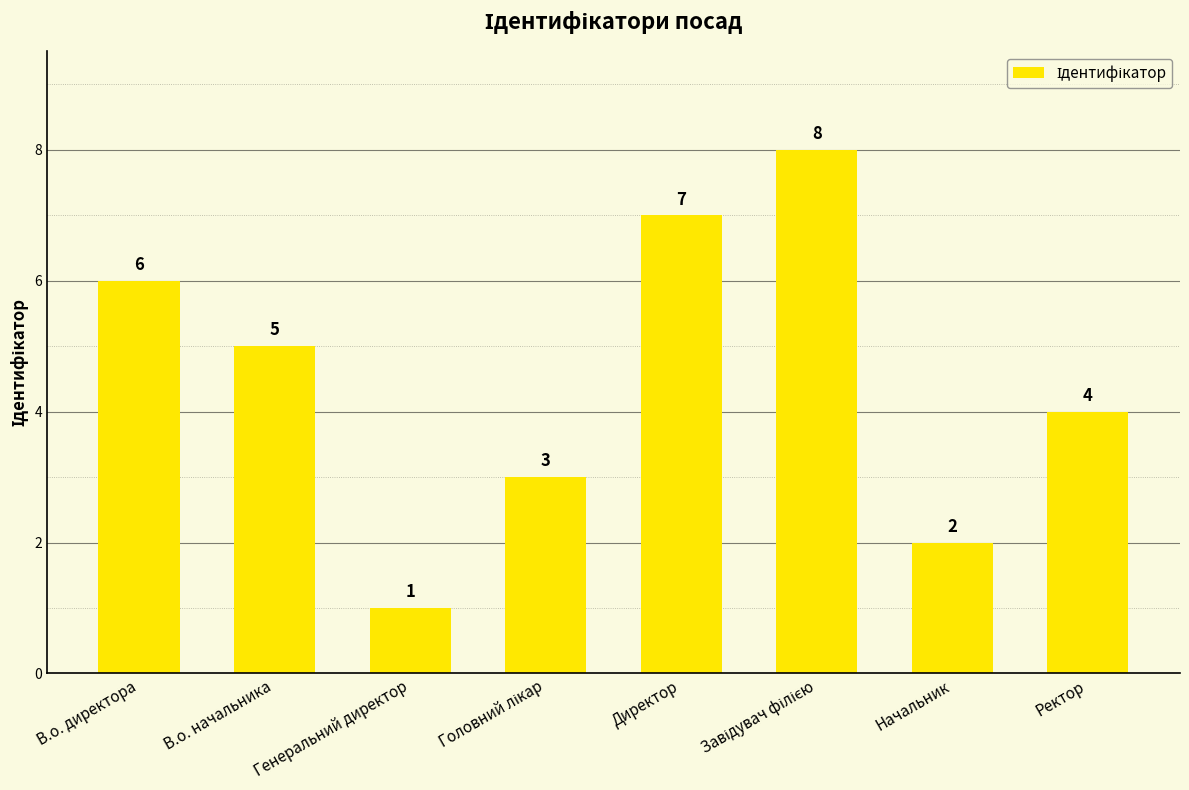

Between Начальник and Ректор, which is larger?

Ректор